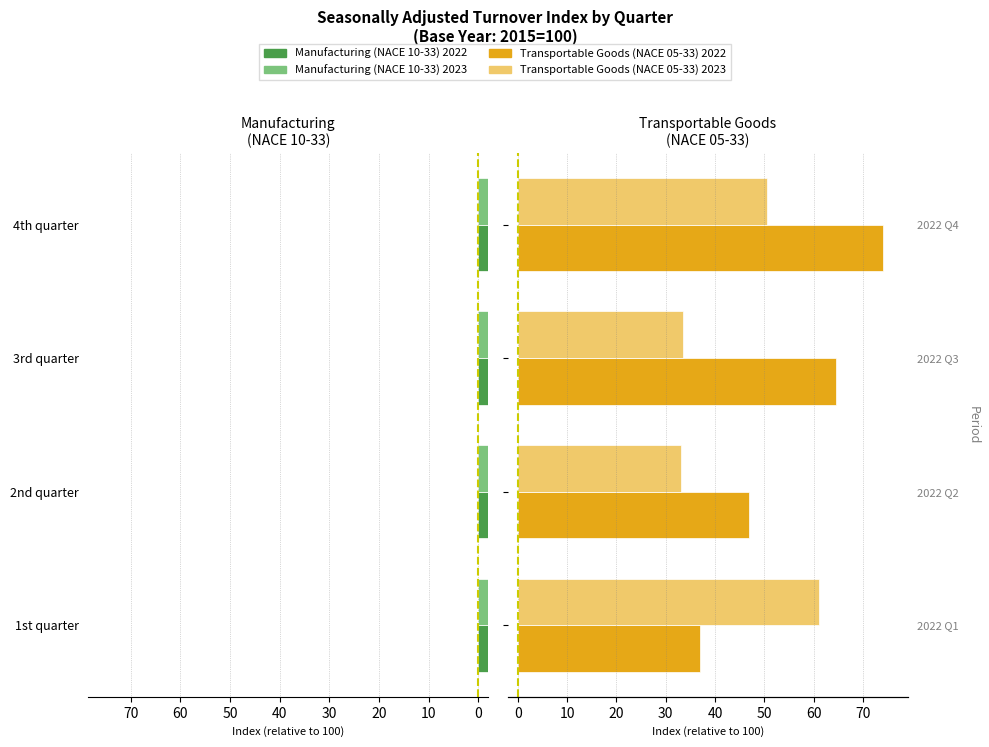

At how many categories does at least one series exceed 24?

4